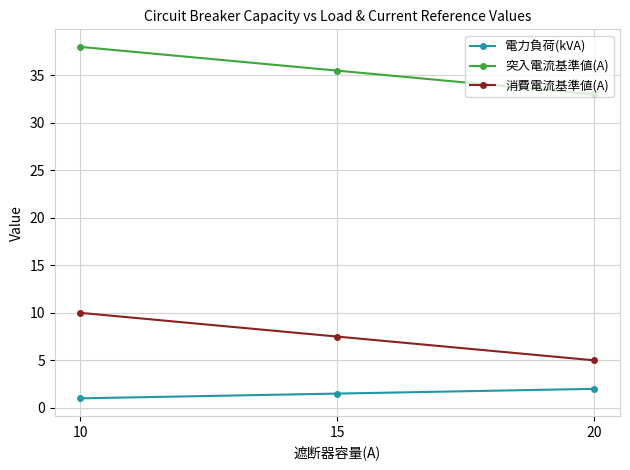

The value of 消費電流基準値(A) at 20 is 6.6. True or false?

False